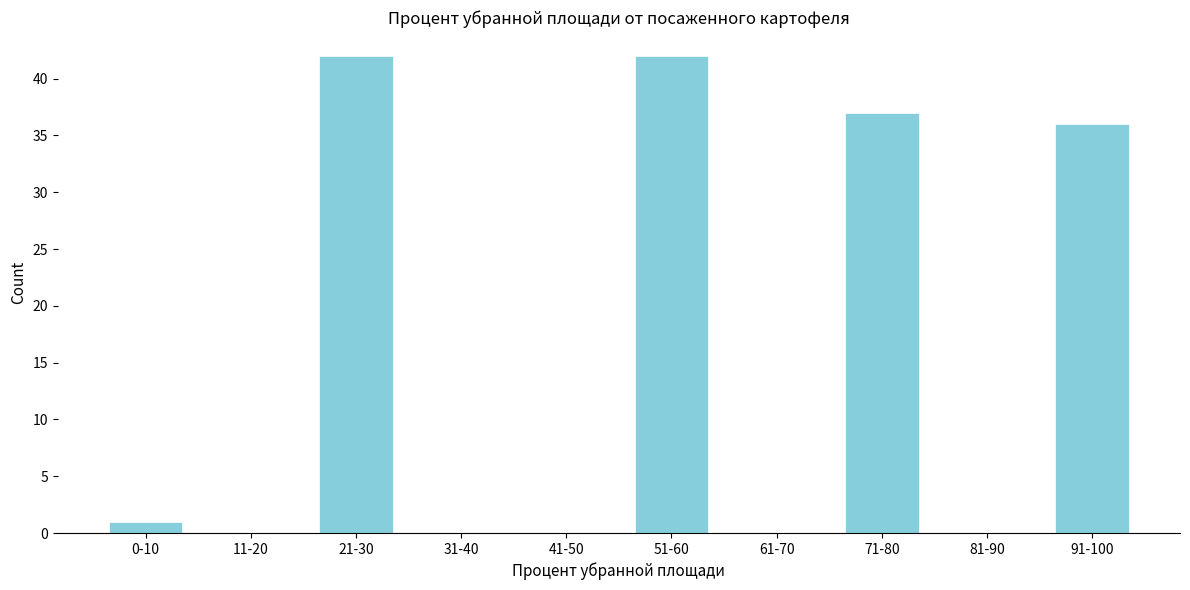

Reading left to right, transcribe all the data shown in this chart.

0-10=1	11-20=0	21-30=42	31-40=0	41-50=0	51-60=42	61-70=0	71-80=37	81-90=0	91-100=36